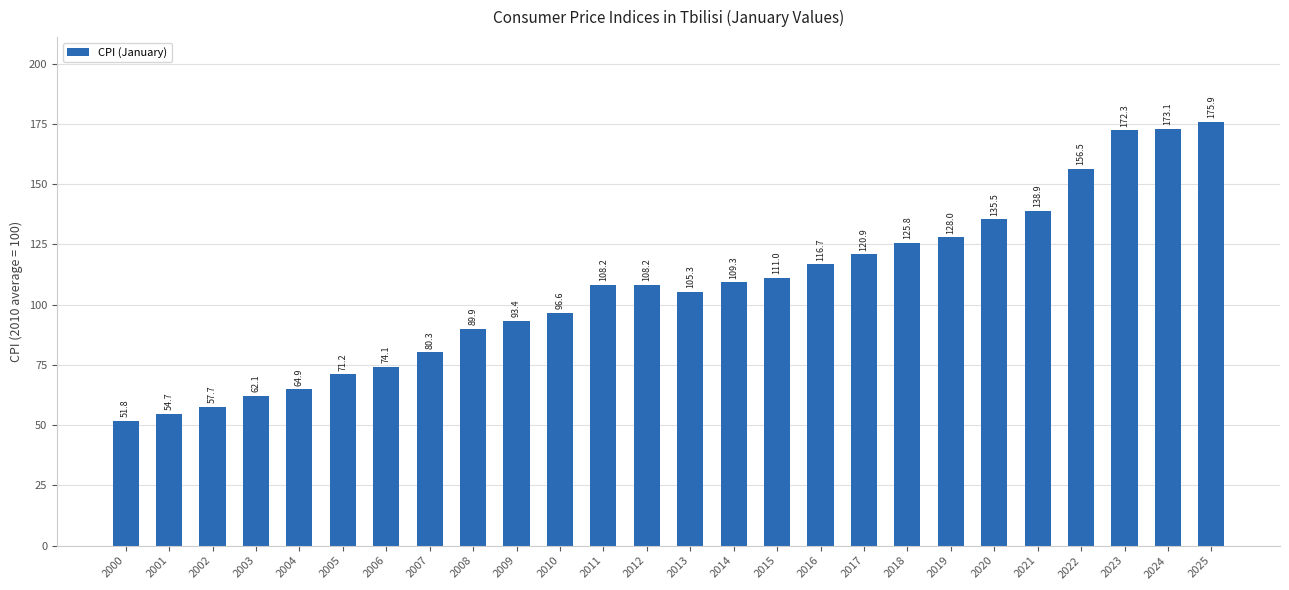

How many data points are less than 108?

12